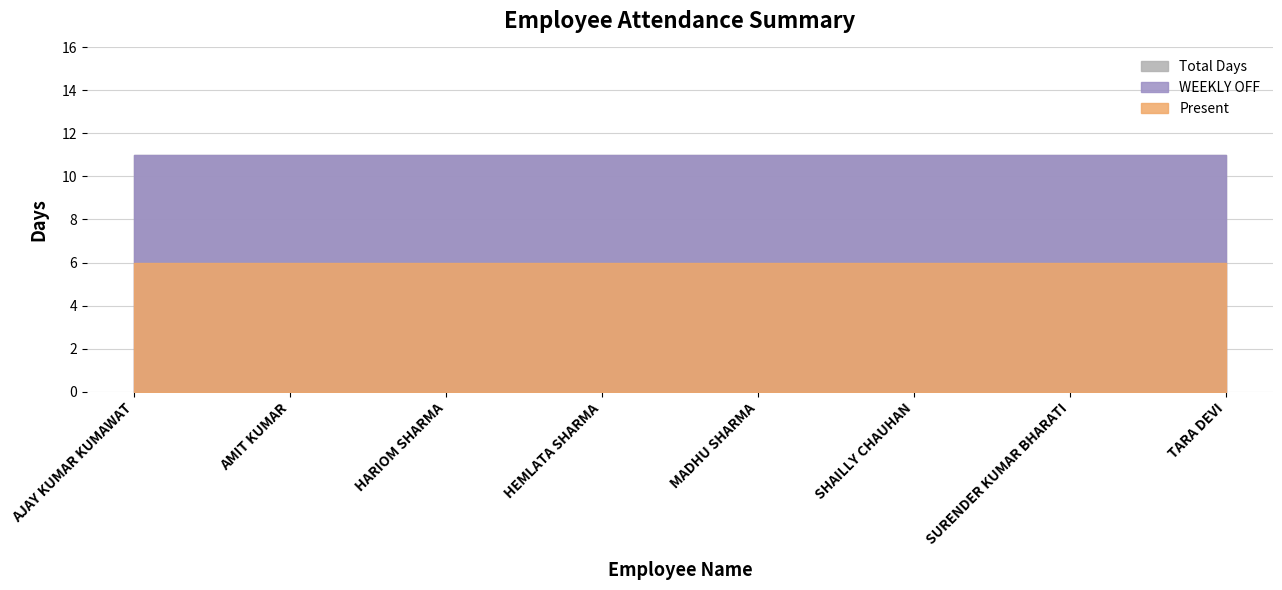

At how many categories does at least one series exceed 6?

8